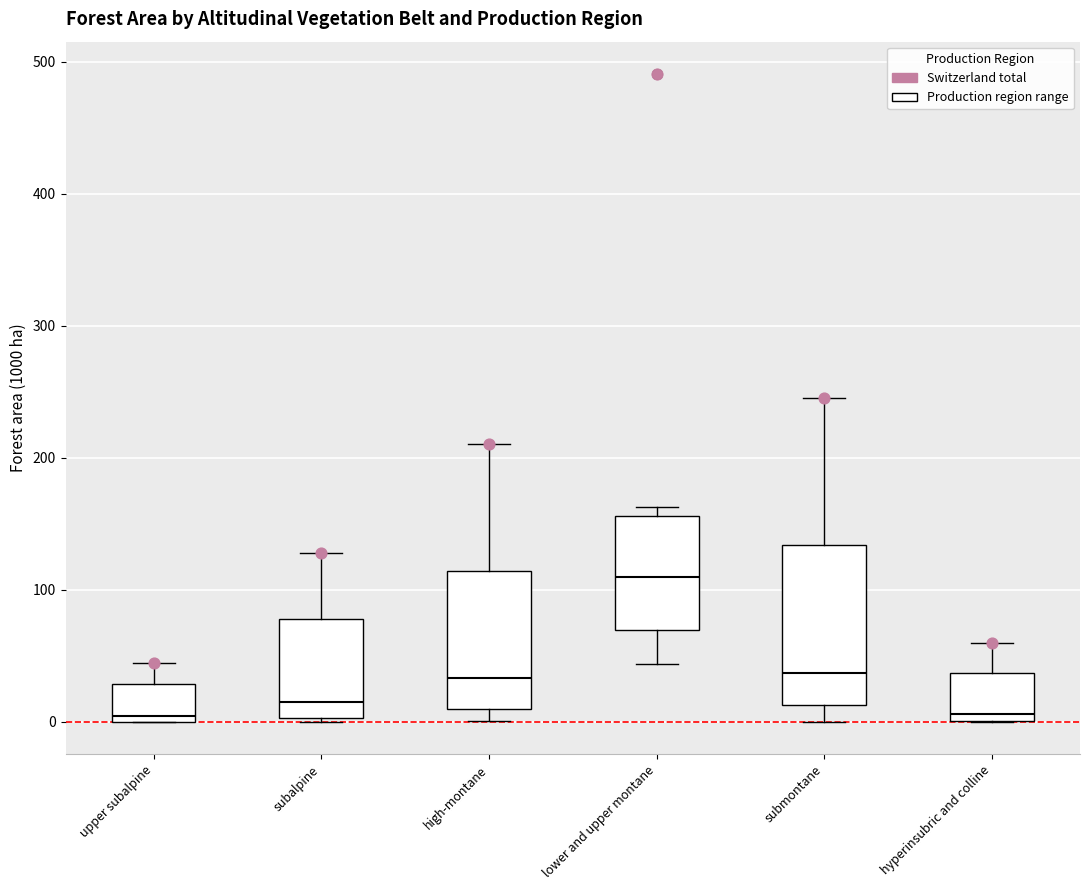

Reading left to right, transcribe this box plot: for each box, give where its median line is, the range the box spans, and where its two whiskers end, as read against the y-axis. The values are not printed on the chart, so give them approximately, as read against the axis.

upper subalpine: median 0 (just above the box's lower edge), box 0 to 30, whiskers 0 to 40
subalpine: median 20, box 0 to 80, whiskers 0 to 130
high-montane: median 30, box 10 to 110, whiskers 0 to 210
lower and upper montane: median 110, box 70 to 160, whiskers 40 to 160 (just above the box's upper edge)
submontane: median 40, box 10 to 130, whiskers 0 to 250
hyperinsubric and colline: median 10, box 0 to 40, whiskers 0 to 60